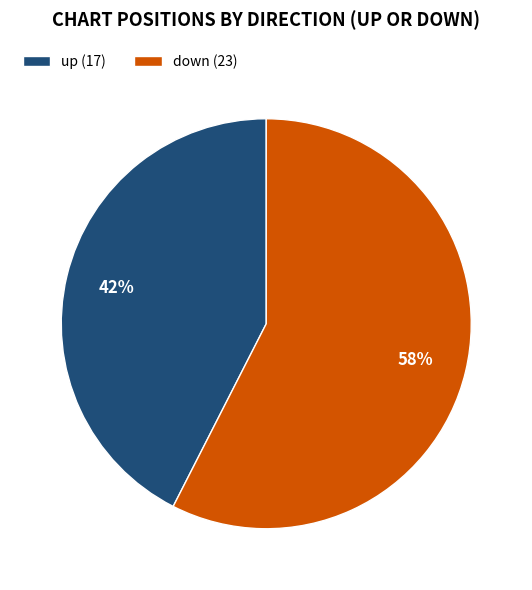

Is the sum of down and up greater than half?

Yes